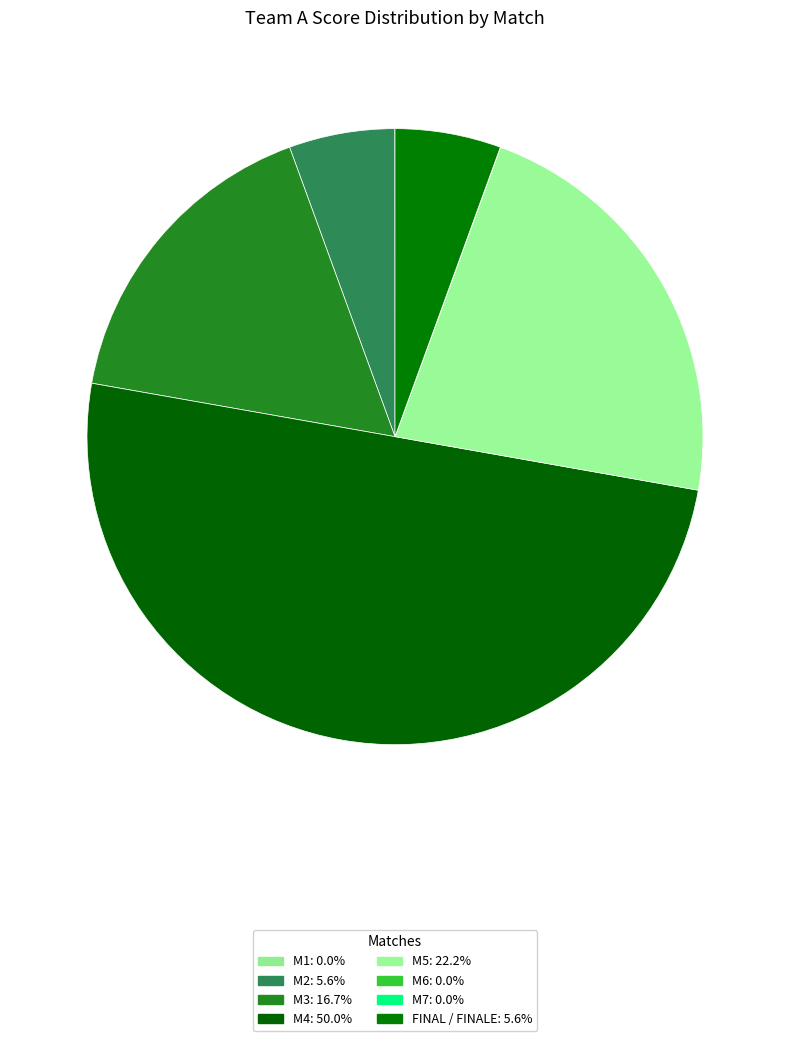

Which category has the biggest portion of the pie?

M4